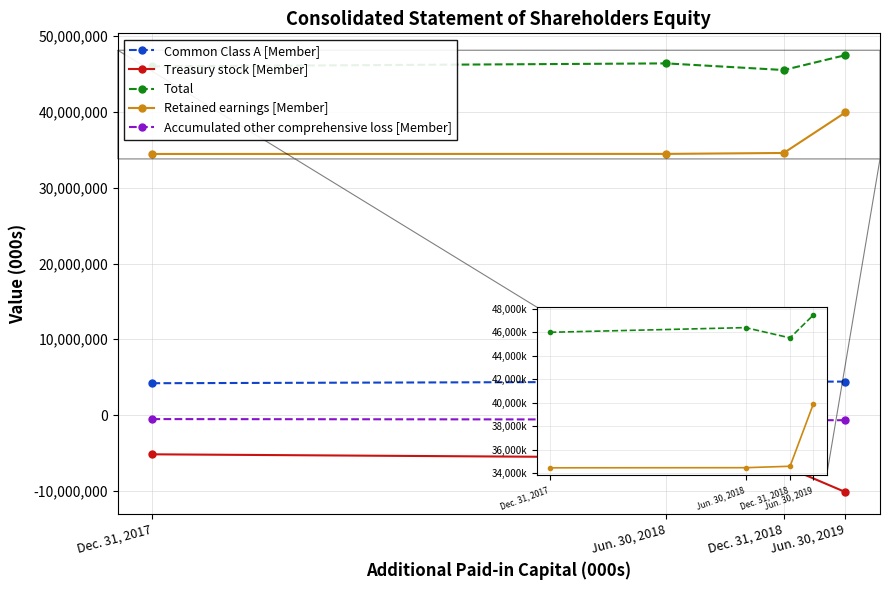

Rank the series at Dec. 31, 2018 from lowest to highest value.

Treasury stock [Member], Accumulated other comprehensive loss [Member], Common Class A [Member], Retained earnings [Member], Total